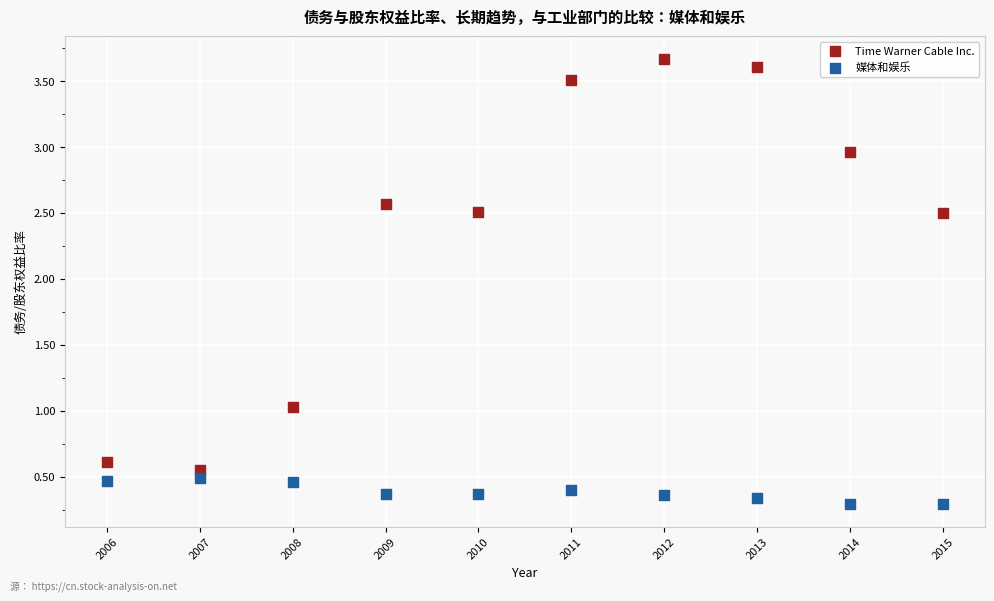

Which series reaches the maximum Y coordinate?

Time Warner Cable Inc.